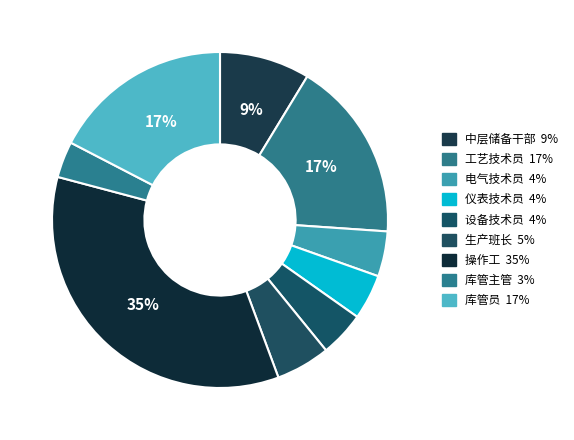

What percentage is the 操作工 slice, to the nearest percent?

35%